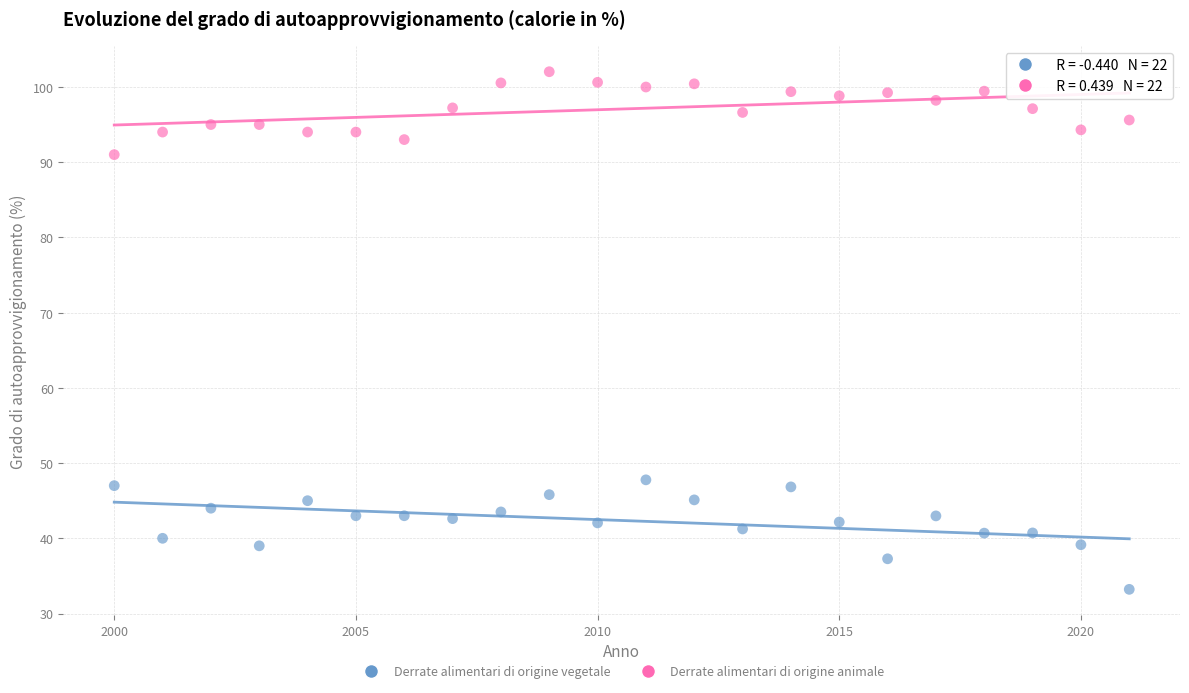

Which series reaches the maximum Y coordinate?

Derrate alimentari di origine animale